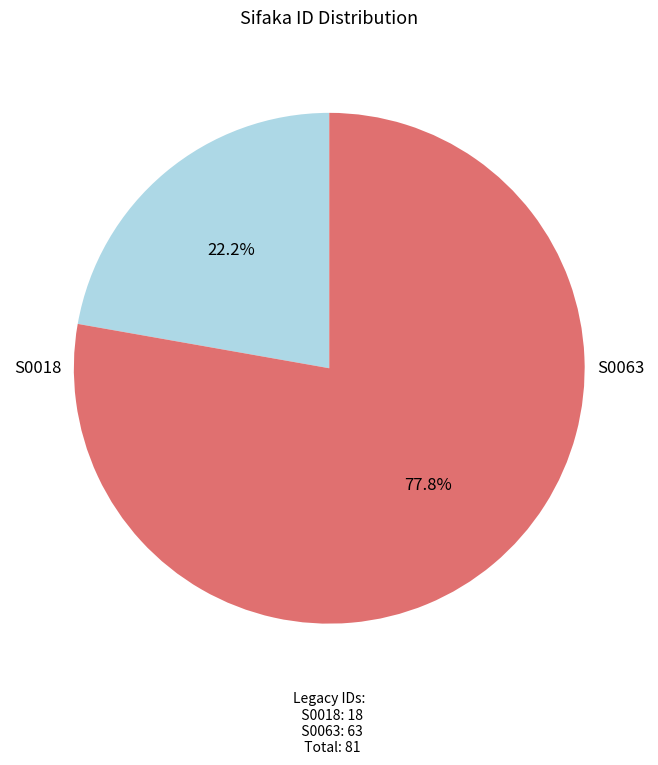

Does any single category account for the majority?

Yes